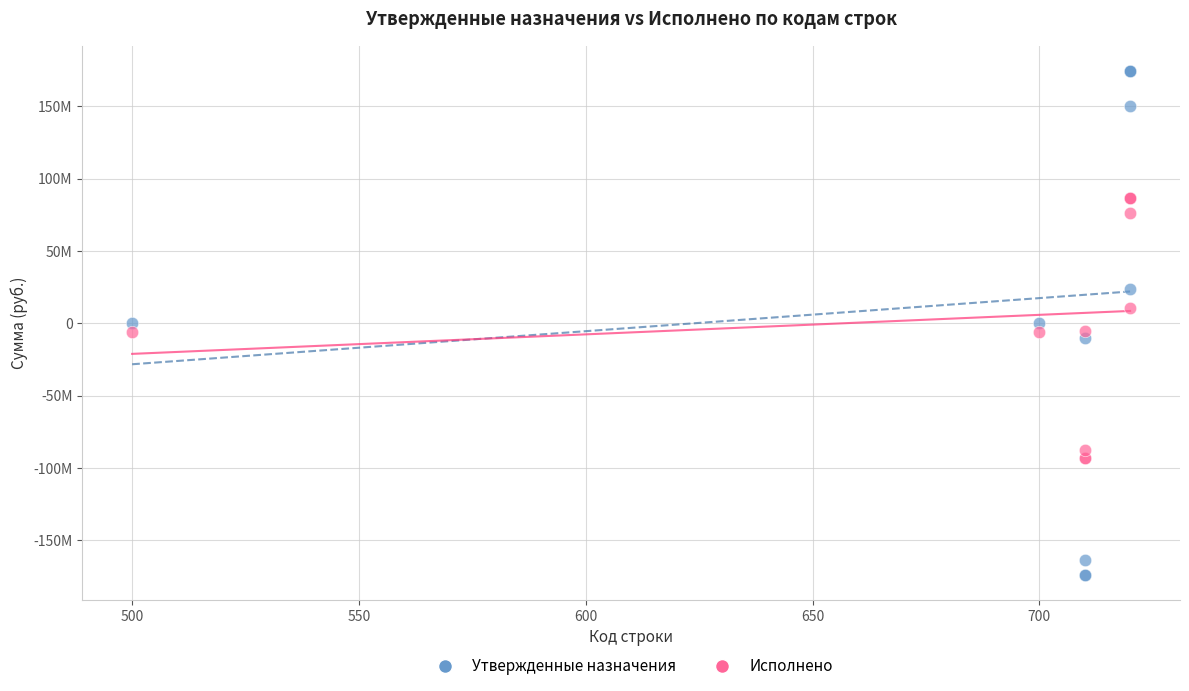

What are all the series names shown in the legend?

Утвержденные назначения, Исполнено